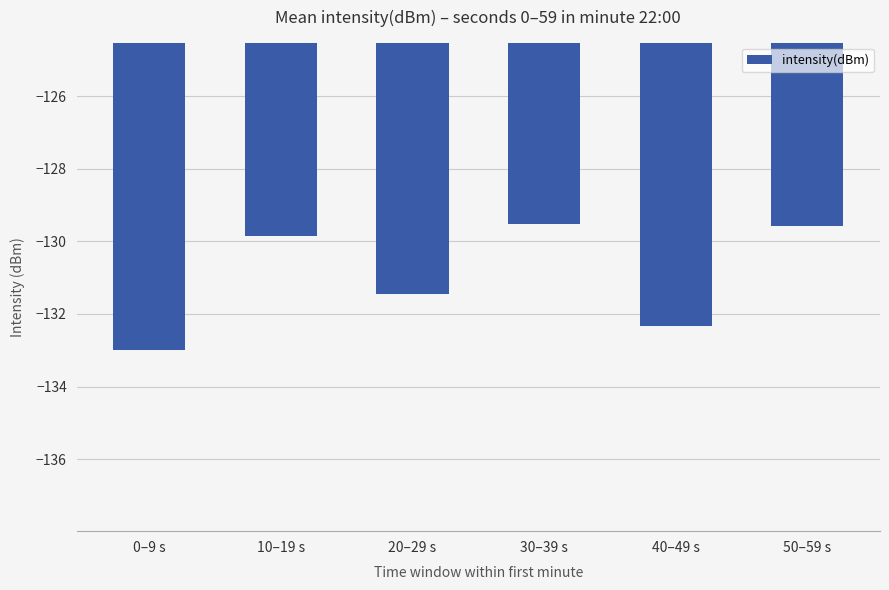

What is the average value?

-131.0